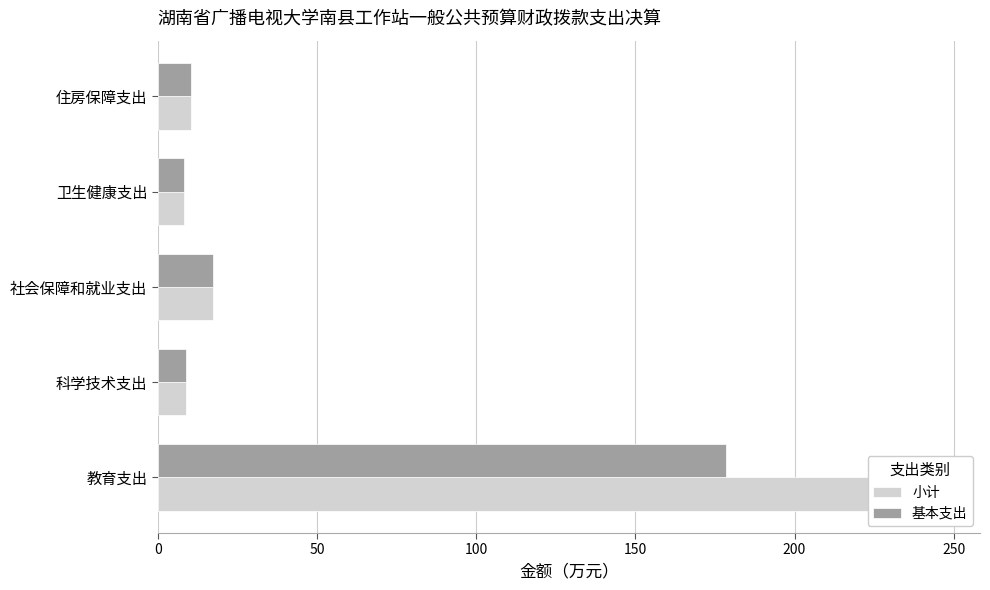

Reading right to left, extract all data points from this chart.

小计: 10.5	8.1	17.2	9.0	245.9
基本支出: 10.5	8.1	17.2	9.0	178.4